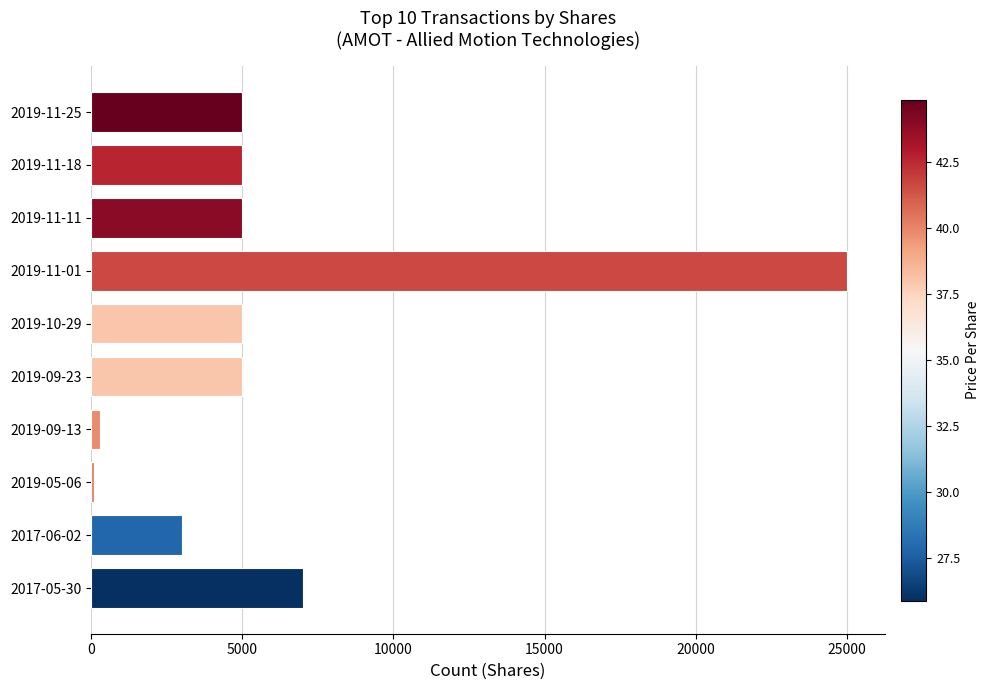

What is the difference between the second highest and minimum values?

6920